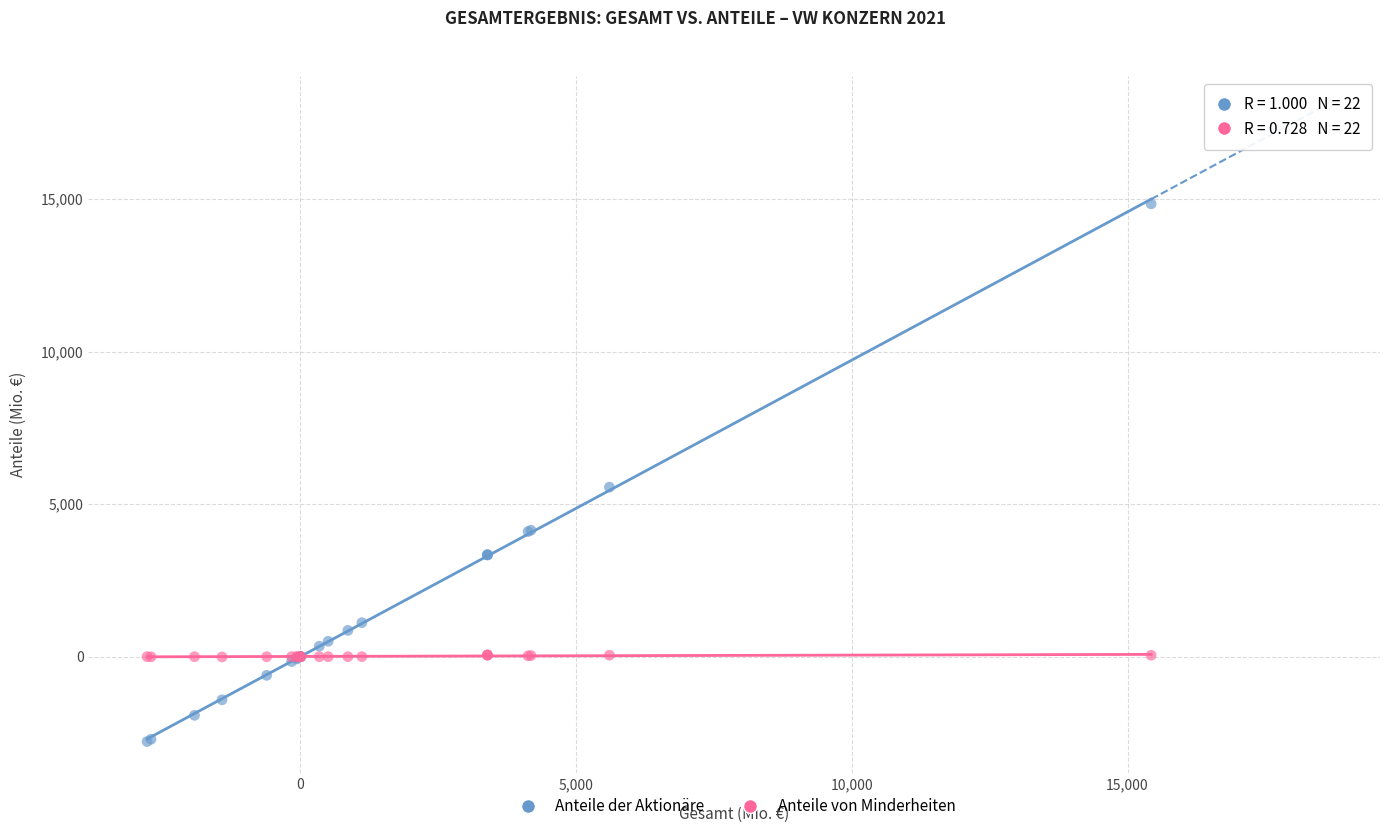

In the Anteile der Aktionäre series, what Y value is closest to 6030?

5556